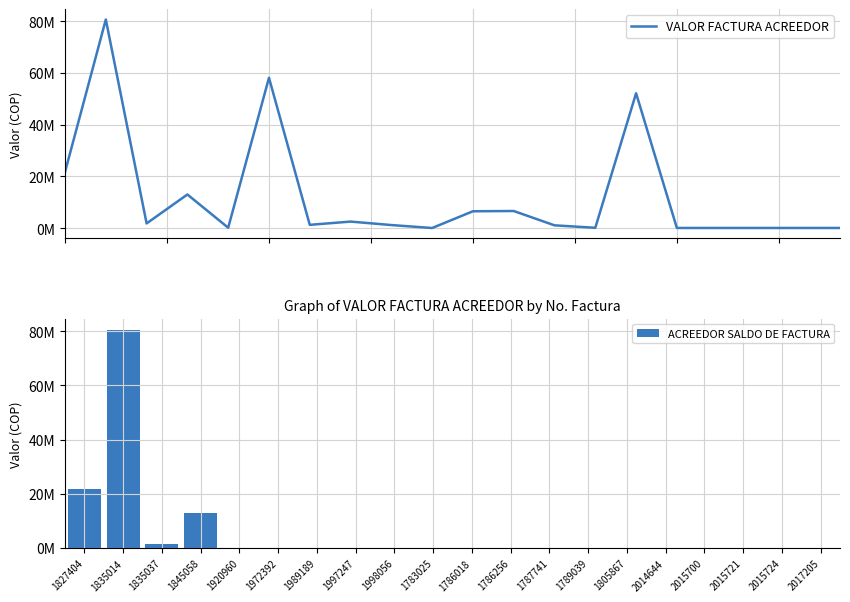

What value does the ACREEDOR SALDO DE FACTURA series have at 1835037?

1632266